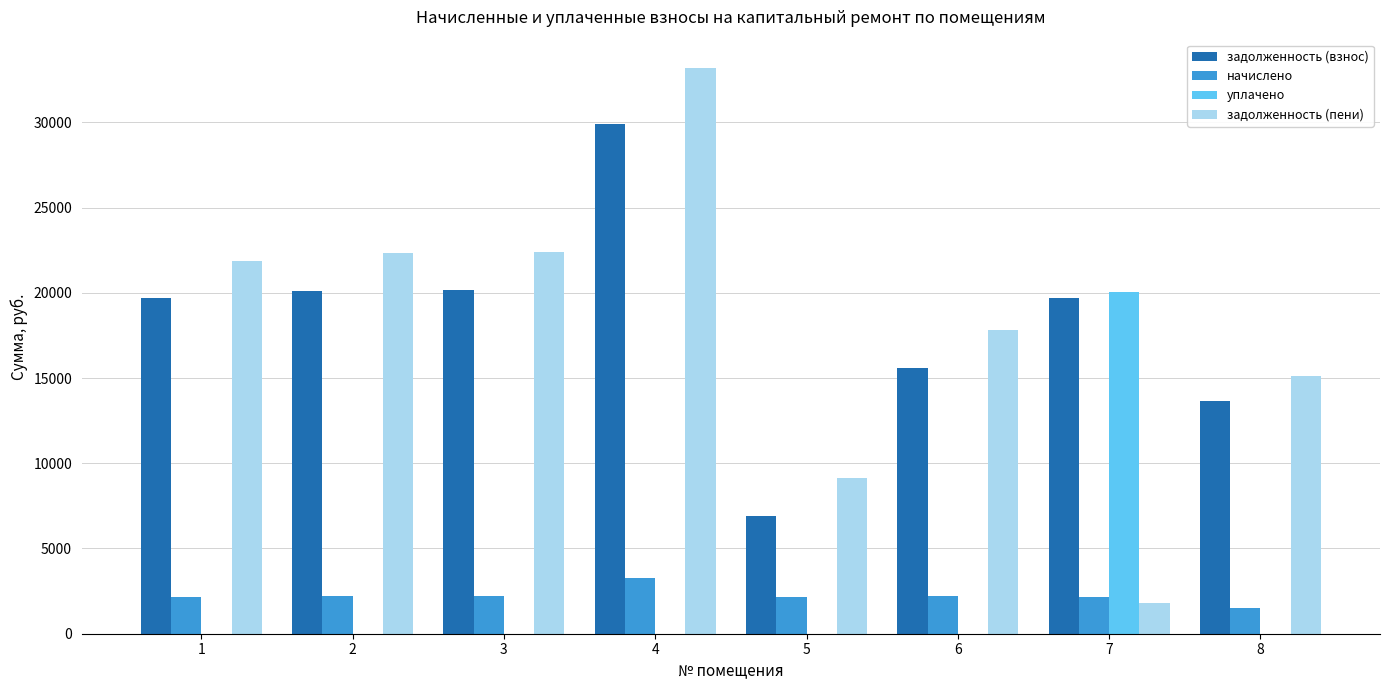

Does the chart contain stacked bars?

No